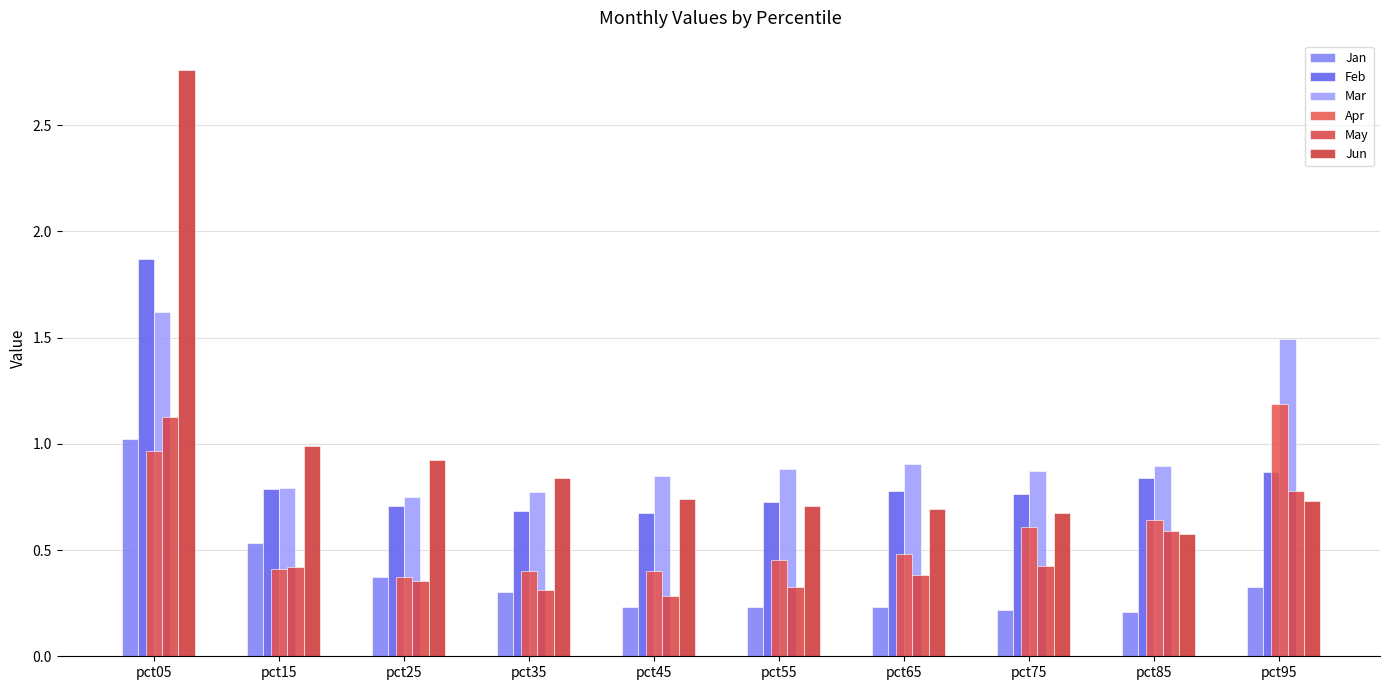

Reading right to left, extract all data points from this chart.

Jan: pct95=0.3	pct85=0.2	pct75=0.2	pct65=0.2	pct55=0.2	pct45=0.2	pct35=0.3	pct25=0.4	pct15=0.5	pct05=1.0
Feb: pct95=0.9	pct85=0.8	pct75=0.8	pct65=0.8	pct55=0.7	pct45=0.7	pct35=0.7	pct25=0.7	pct15=0.8	pct05=1.9
Mar: pct95=1.5	pct85=0.9	pct75=0.9	pct65=0.9	pct55=0.9	pct45=0.8	pct35=0.8	pct25=0.8	pct15=0.8	pct05=1.6
Apr: pct95=1.2	pct85=0.6	pct75=0.6	pct65=0.5	pct55=0.5	pct45=0.4	pct35=0.4	pct25=0.4	pct15=0.4	pct05=1.0
May: pct95=0.8	pct85=0.6	pct75=0.4	pct65=0.4	pct55=0.3	pct45=0.3	pct35=0.3	pct25=0.4	pct15=0.4	pct05=1.1
Jun: pct95=0.7	pct85=0.6	pct75=0.7	pct65=0.7	pct55=0.7	pct45=0.7	pct35=0.8	pct25=0.9	pct15=1.0	pct05=2.8